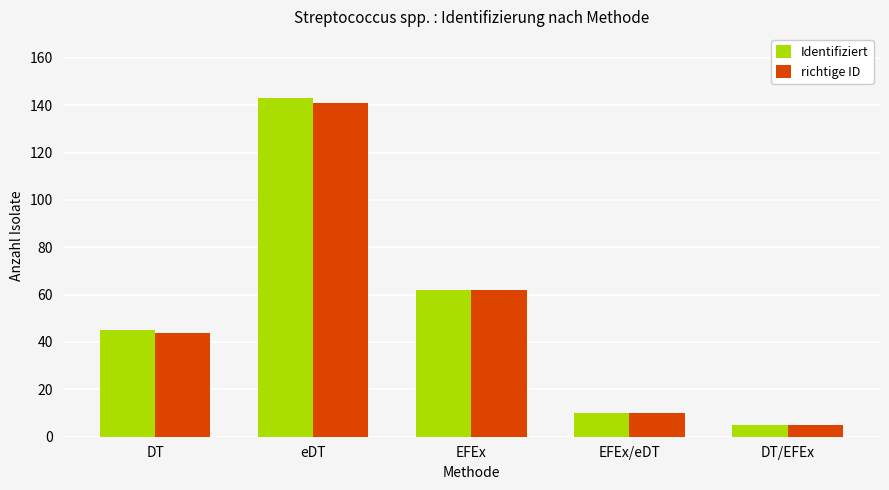

The richtige ID series shows 44 at DT. True or false?

True